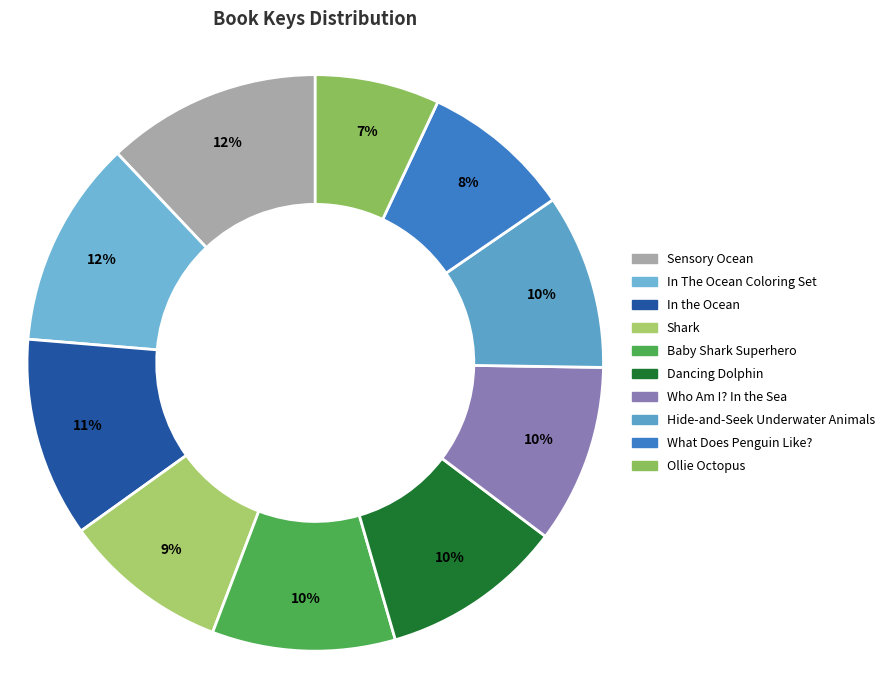

How many segments does this pie chart have?

10